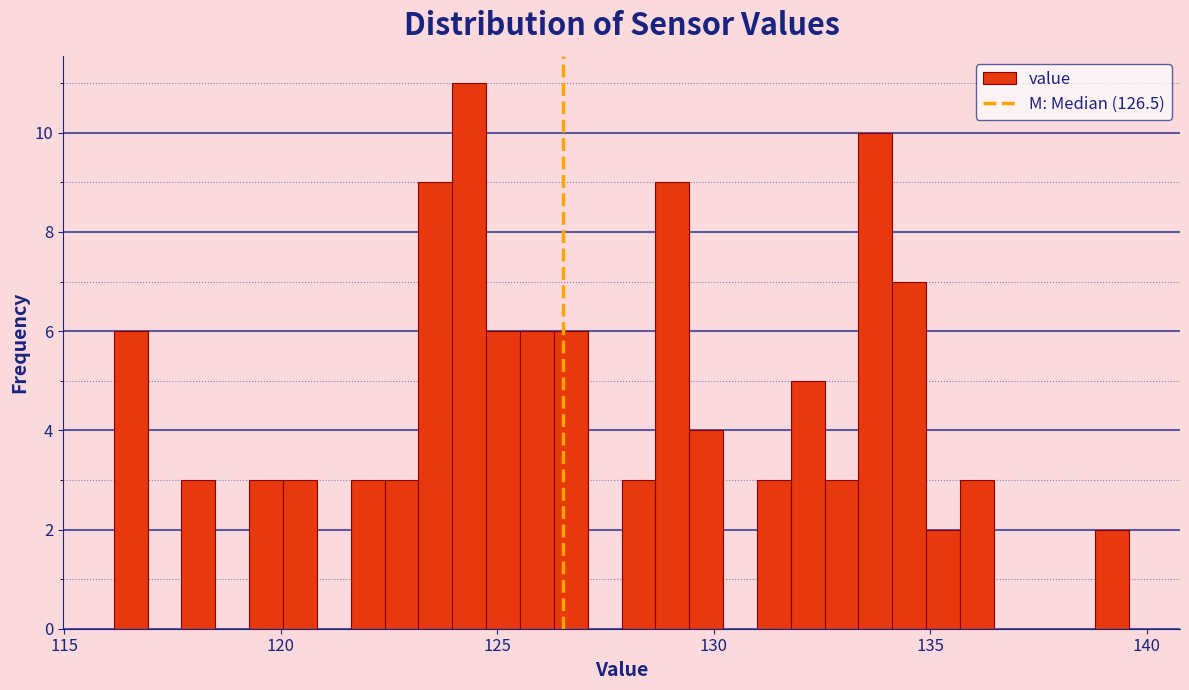

Around what value on the x-axis is the tallest bar? Give the approximate position of its centre, as read against the axis.

124.5